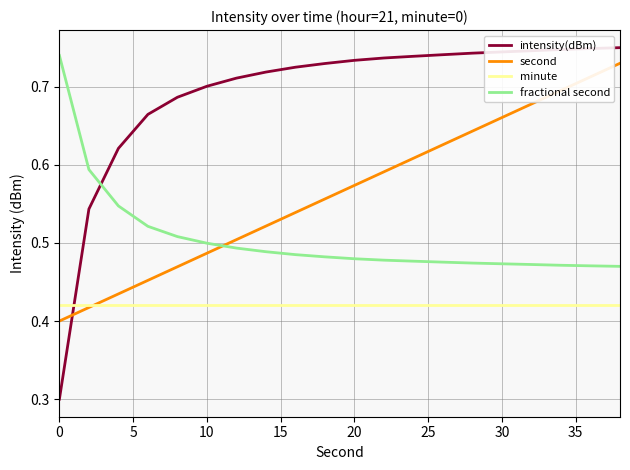

What is the smallest value displayed?

0.3